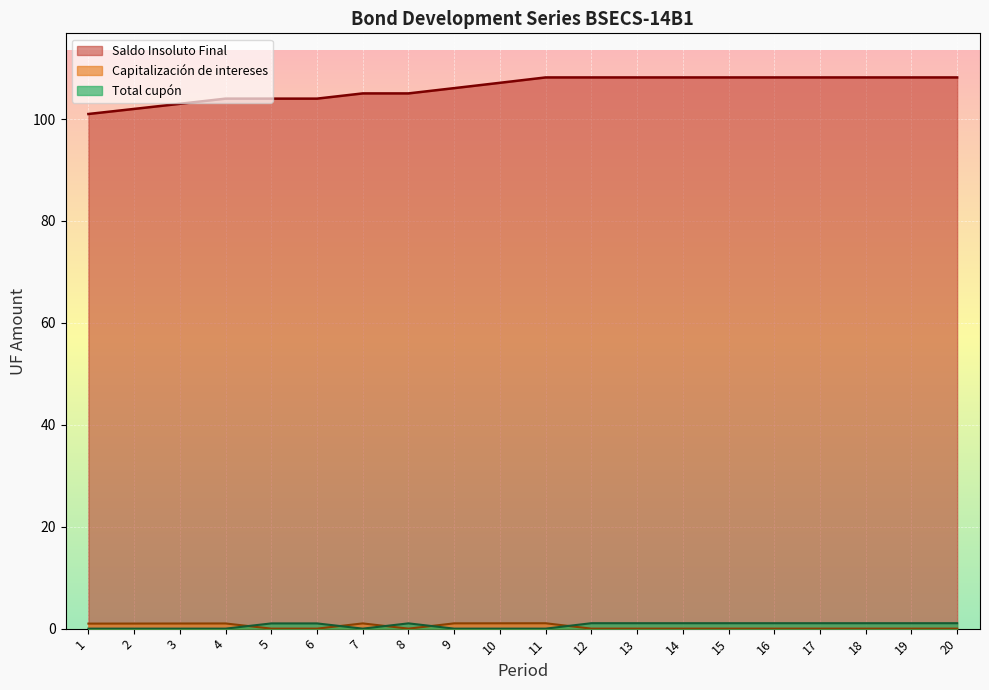

Which label corresponds to the largest value in the chart?

11